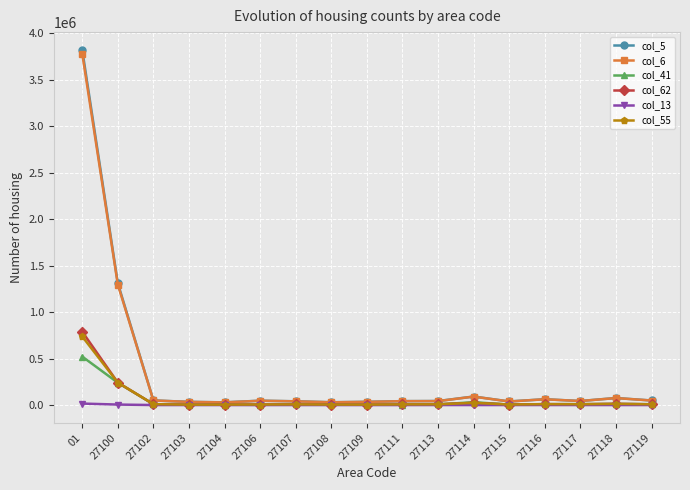

What is the maximum value shown in the chart?

3823279